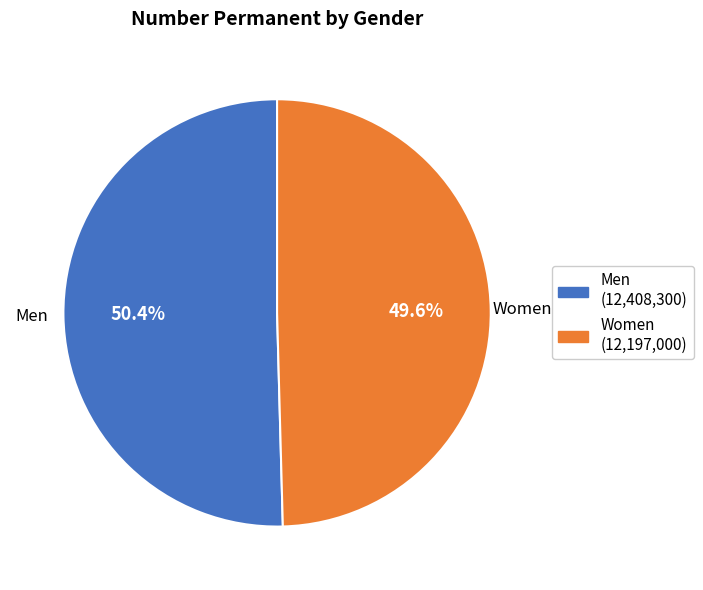

How much of the chart is everything except Men?

49.6%